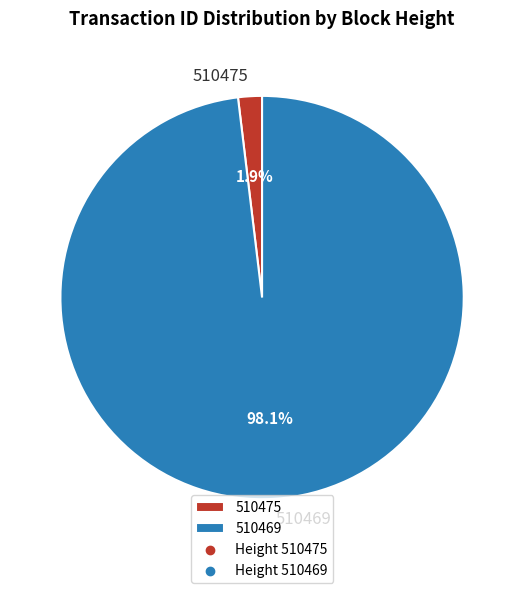

Which category has the biggest portion of the pie?

510469